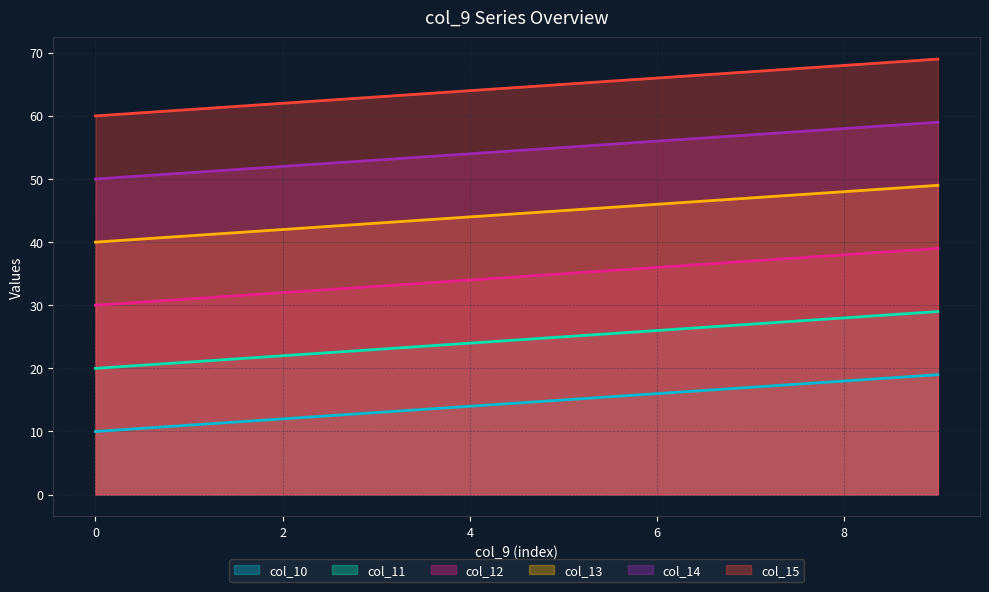

Is the value of col_14 at 0 greater than the value of col_10 at 4?

Yes